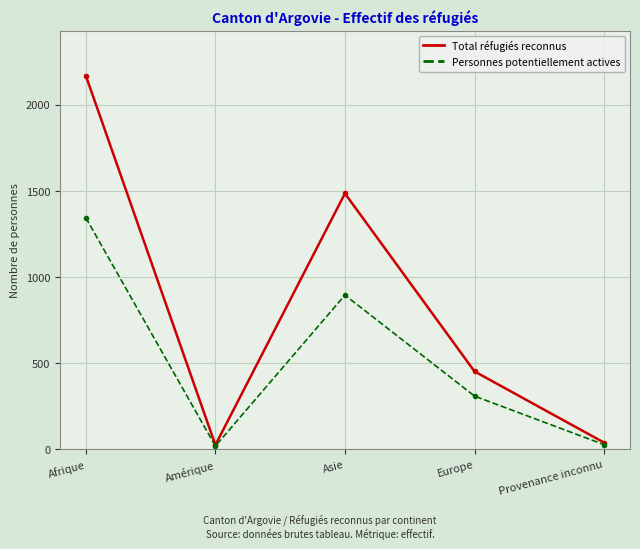

The Total réfugiés reconnus series shows 40 at Provenance inconnu. True or false?

True